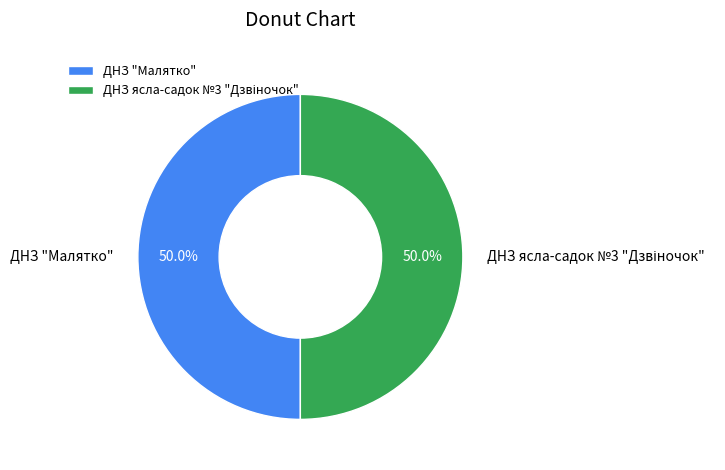

How much of the chart is everything except ДНЗ "Малятко"?

50.0%